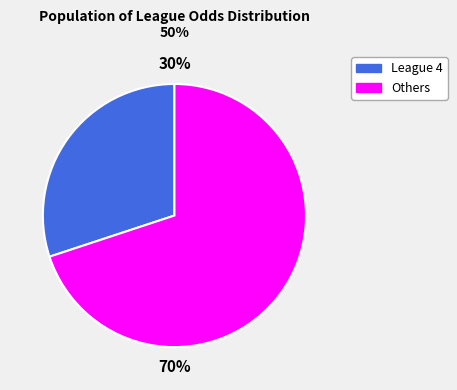

Does any single category account for the majority?

Yes